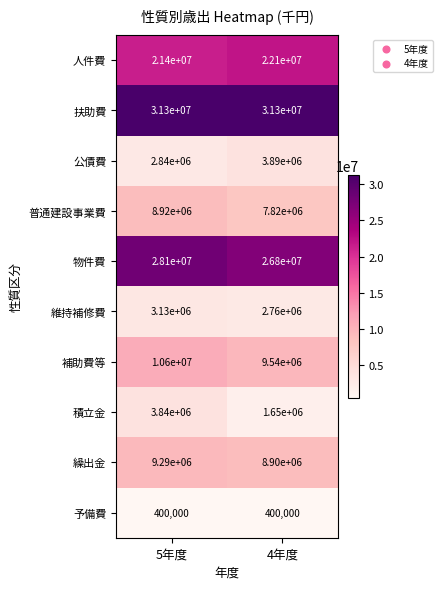

Reading left to right, list all the values displayed in this chart.

人件費: 5年度=21400000	4年度=22100000
扶助費: 5年度=31300000	4年度=31300000
公債費: 5年度=2840000	4年度=3890000
普通建設事業費: 5年度=8920000	4年度=7820000
物件費: 5年度=28100000	4年度=26800000
維持補修費: 5年度=3130000	4年度=2760000
補助費等: 5年度=10600000	4年度=9540000
積立金: 5年度=3840000	4年度=1650000
繰出金: 5年度=9290000	4年度=8900000
予備費: 5年度=400000	4年度=400000